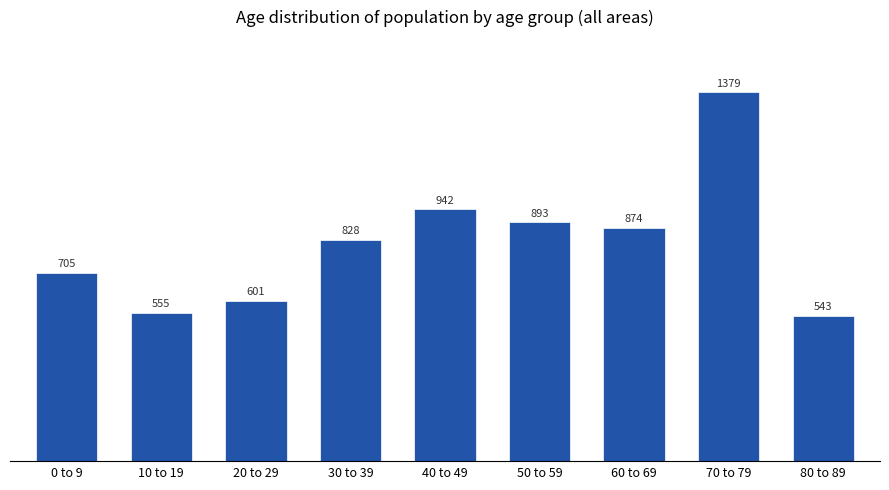

The chart shows a value of 1096 at 0 to 9. True or false?

False